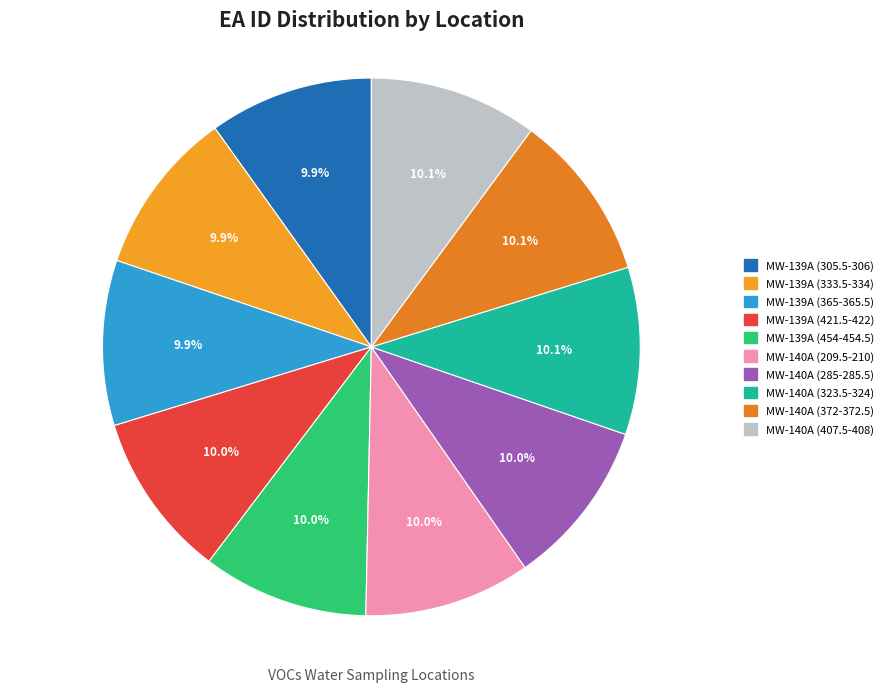

Is there any slice that represents more than half of the pie?

No